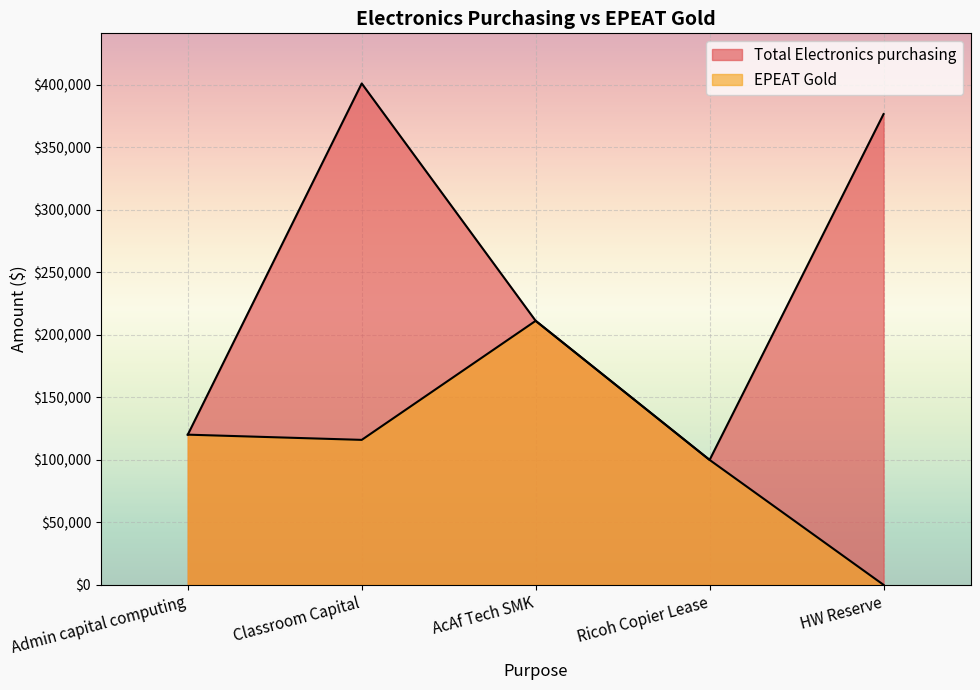

Where is the first local maximum for Total Electronics purchasing?

Classroom Capital